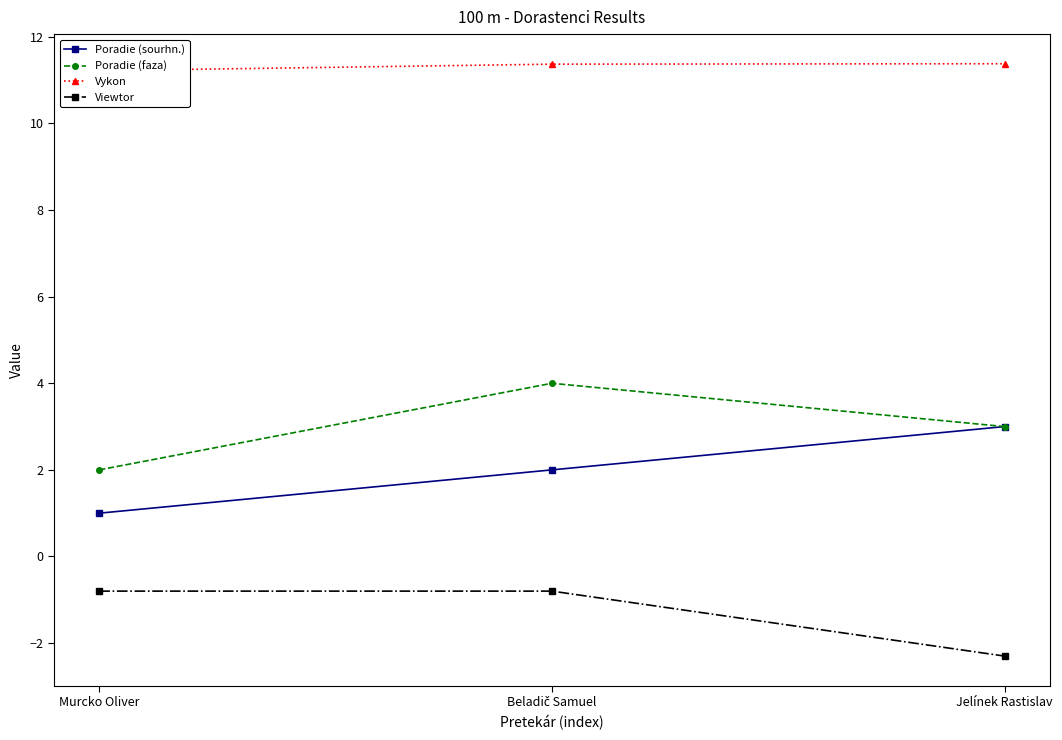

Is the value of Vykon at Murcko Oliver greater than the value of Poradie (faza) at Beladič Samuel?

Yes